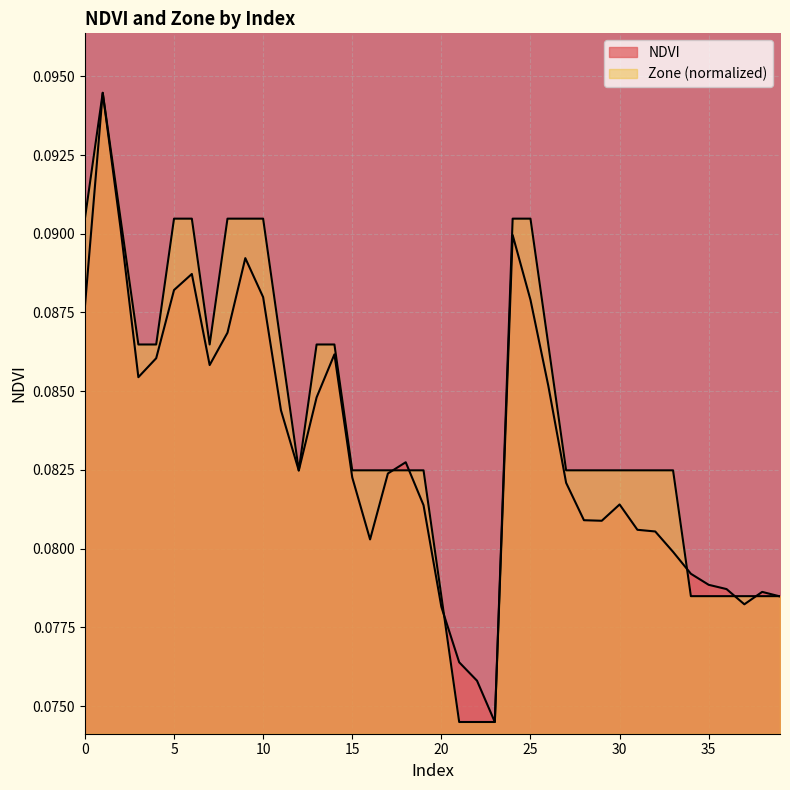

Where do NDVI and Zone first cross each other?

17 and 18